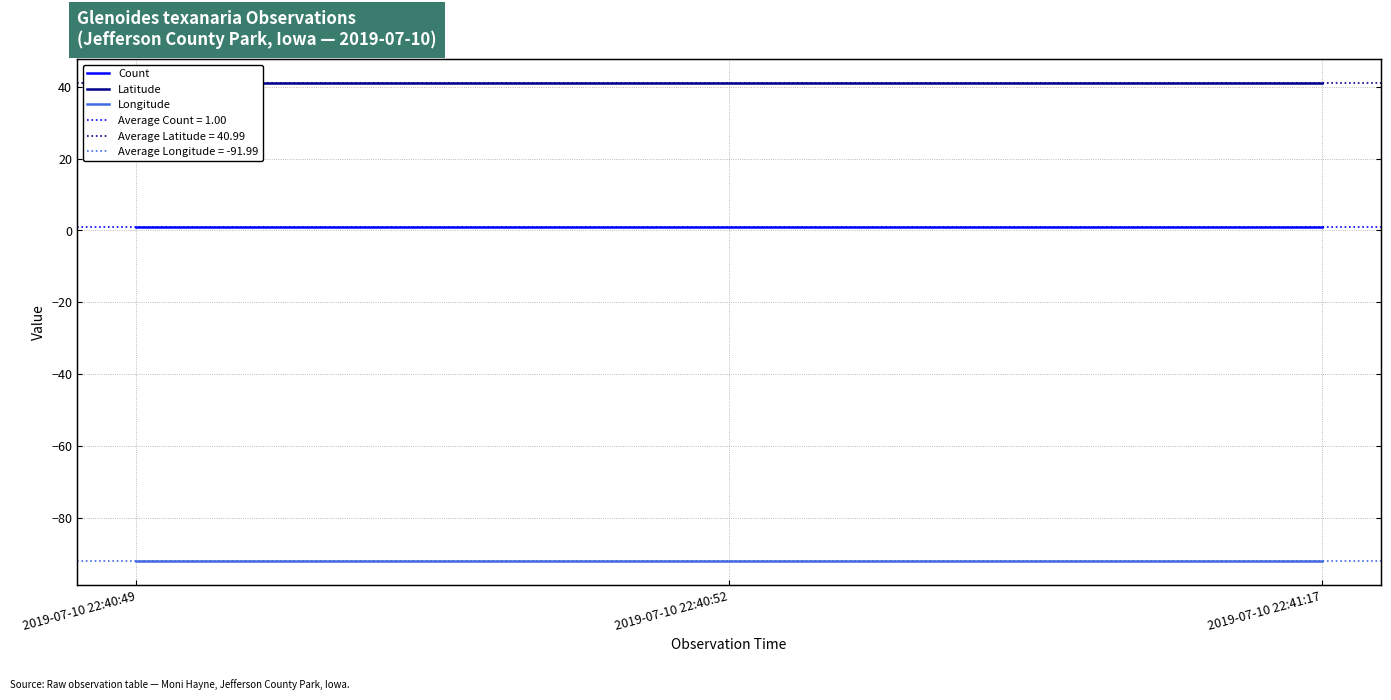

At how many categories does at least one series exceed 15?

3